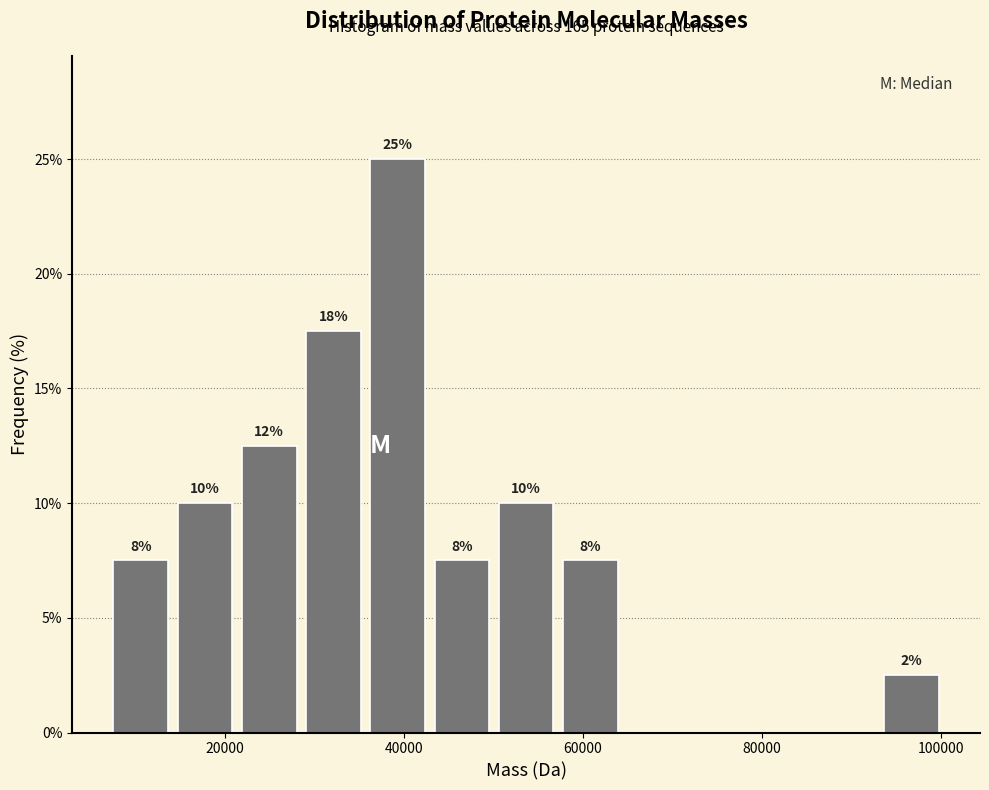

Around what value on the x-axis is the tallest bar? Give the approximate position of its centre, as read against the axis.

40000